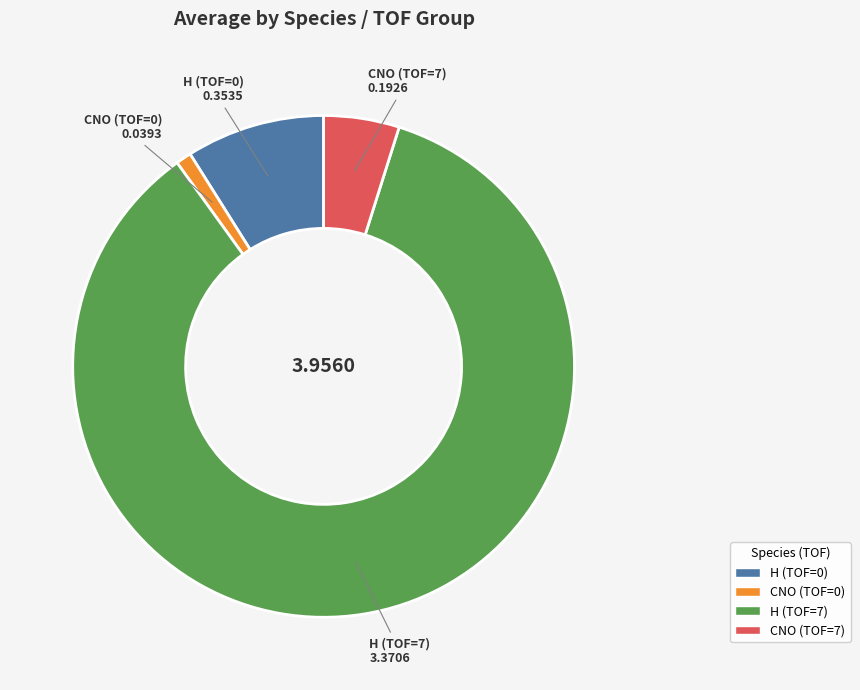

Is there a majority slice in this chart?

Yes